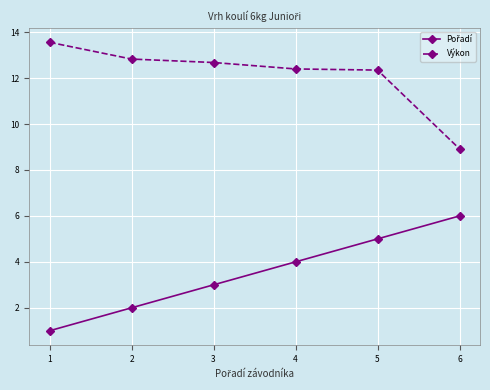

Is it true that Výkon equals 13.6 at 1?

True